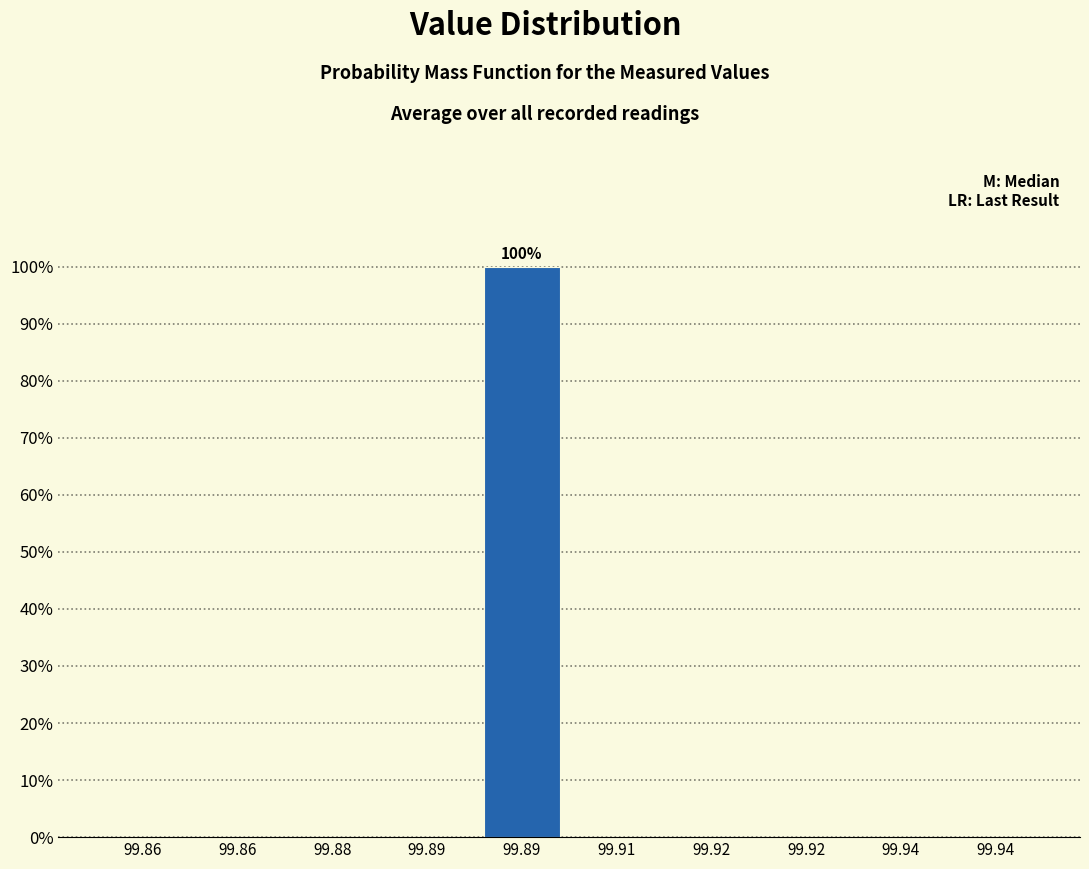

Are the bars horizontal?

No